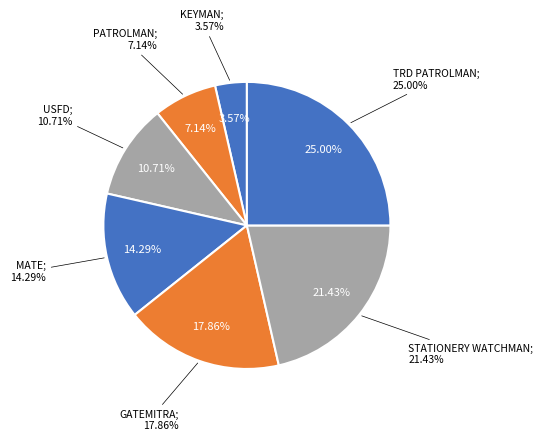

What percentage is the MATE slice, to the nearest percent?

14%